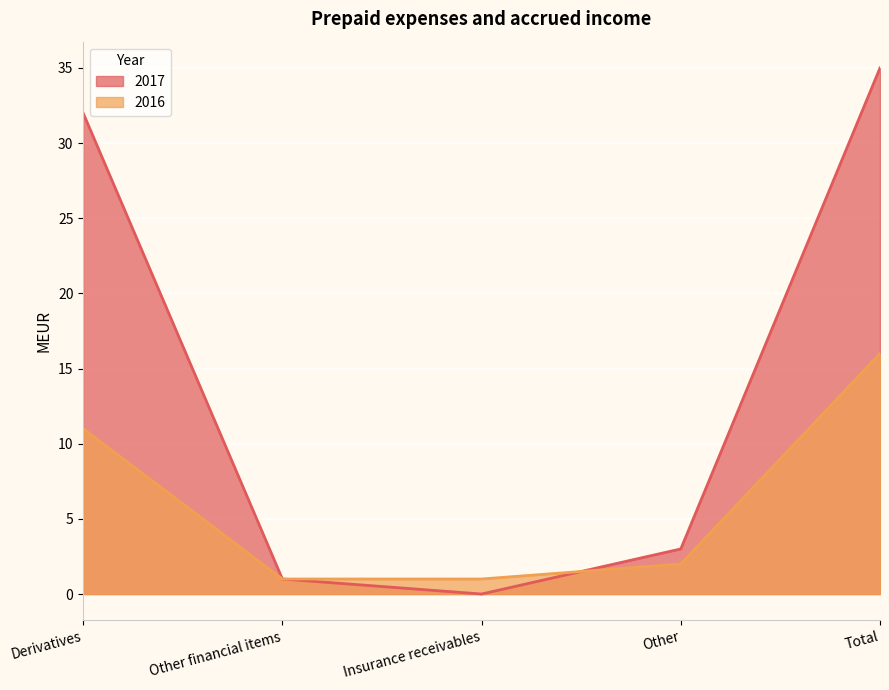

After their last crossing, which series has the higher values: 2016 or 2017?

2017